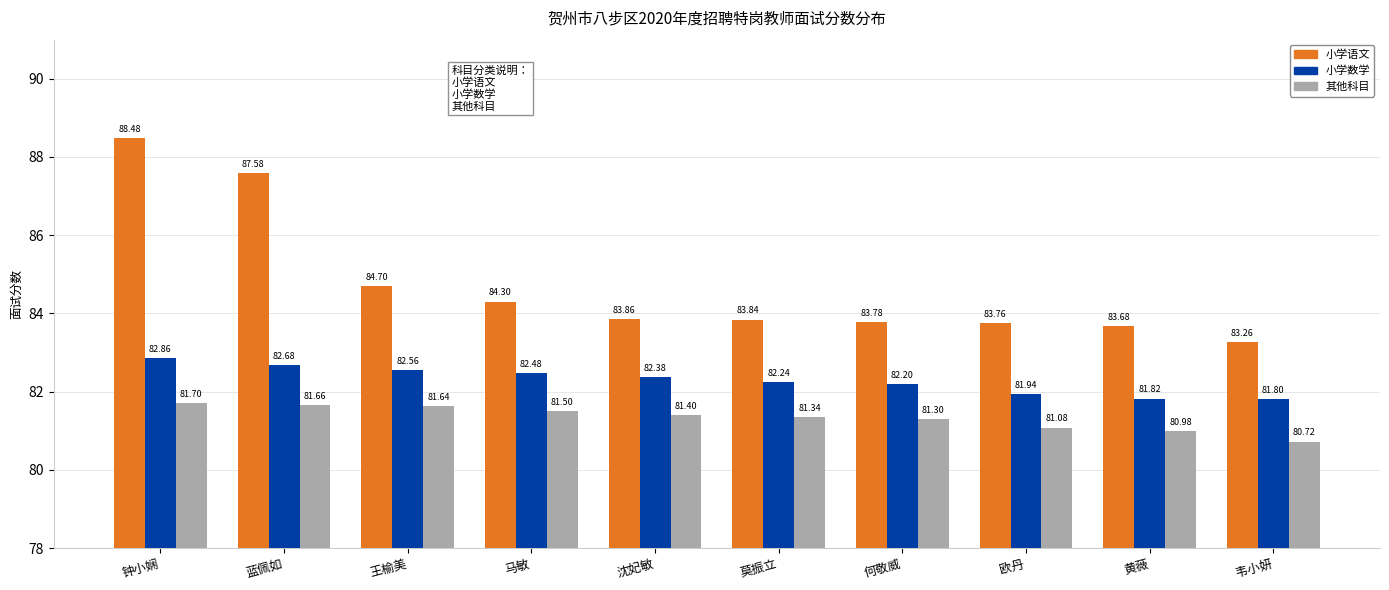

At how many categories does at least one series exceed 81?

10